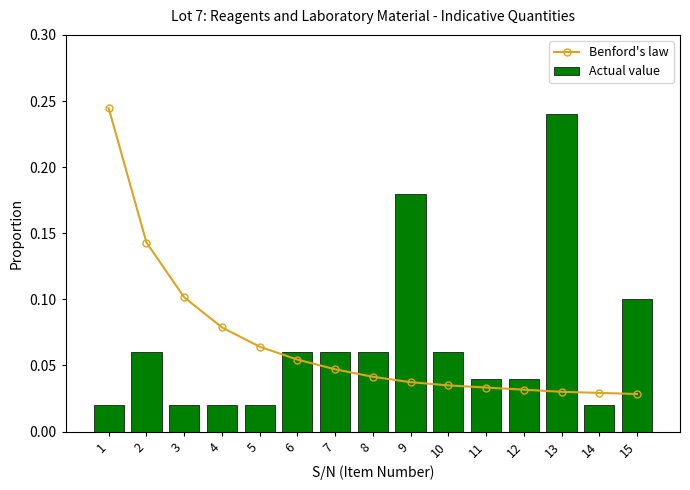

True or false: Benford's law has a value of 0.4 at 1.

False